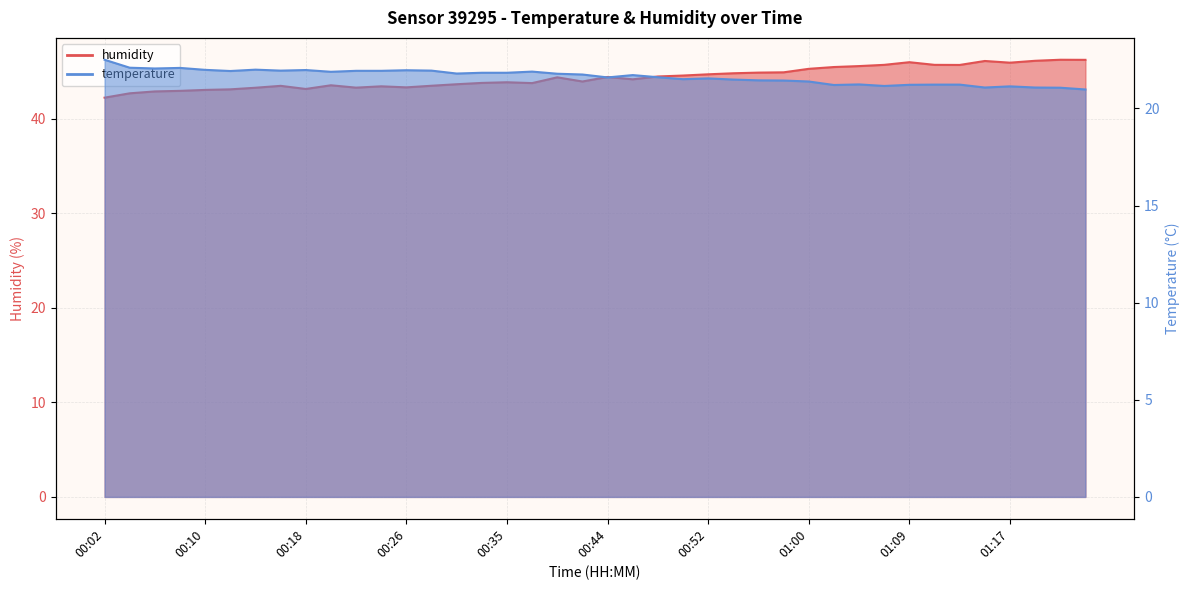

At which category is the sum across all series the highest?

01:22